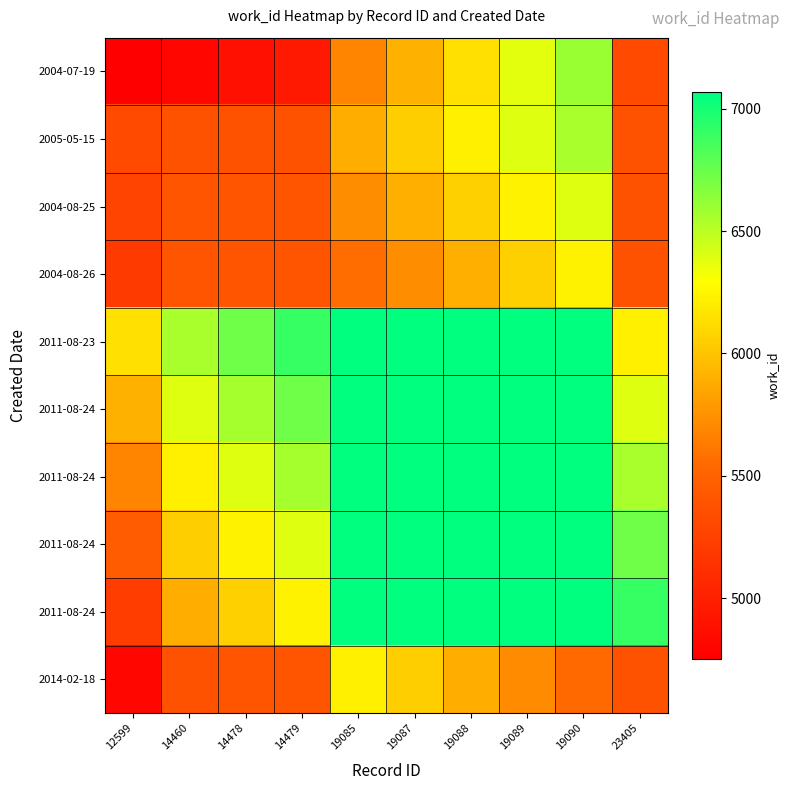

How many categories are shown in the chart?

10